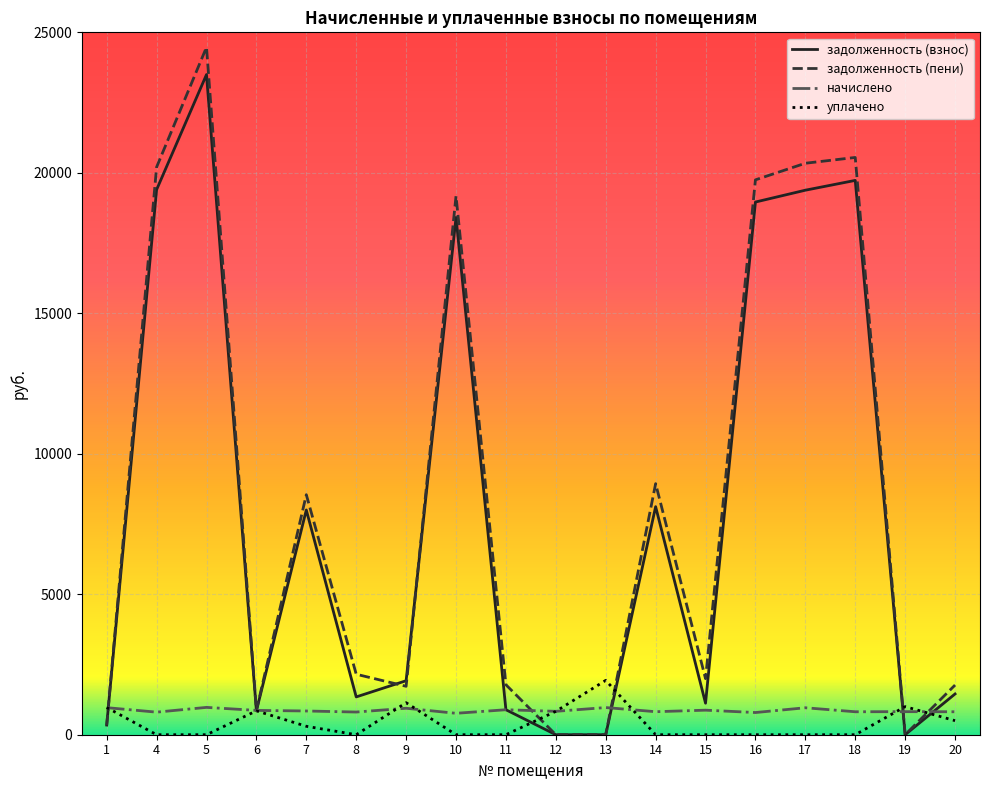

Which series has the largest range (max minus min)?

задолженность (пени)